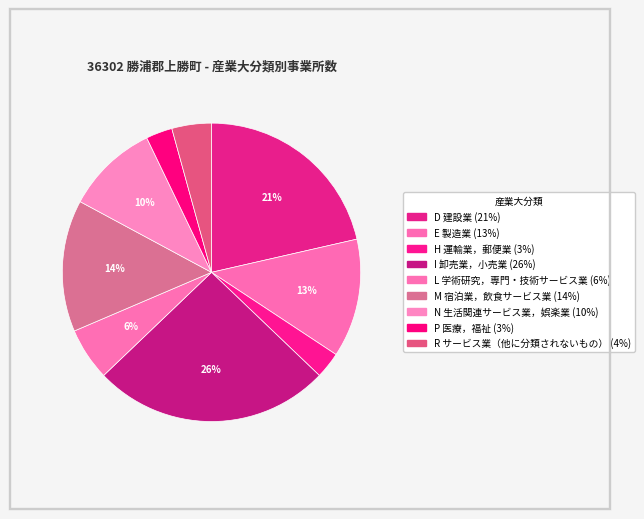

What is the change in value from D 建設業 to R サービス業（他に分類されないもの）?

-12